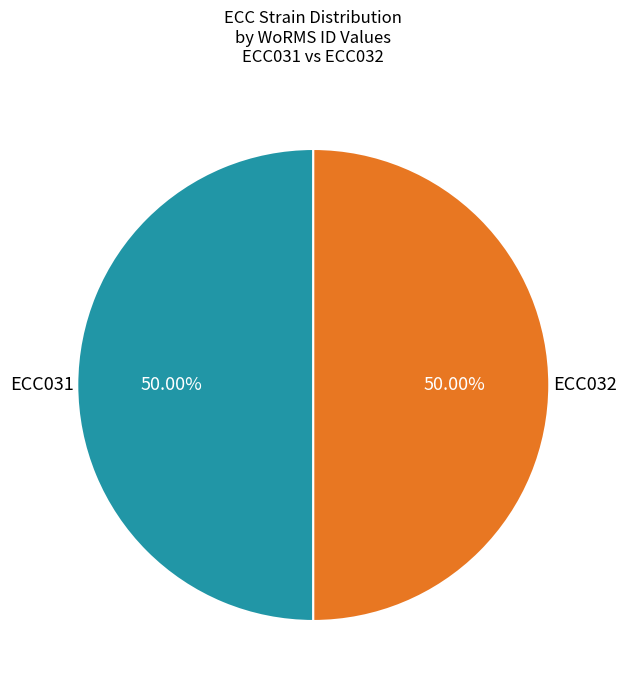

How many slices are in this pie chart?

2